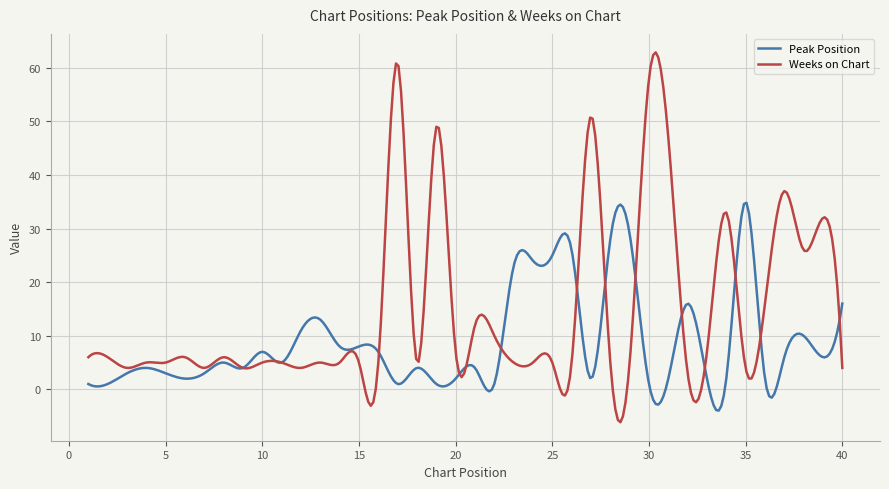

True or false: Weeks on Chart and Peak Position intersect in this chart.

True